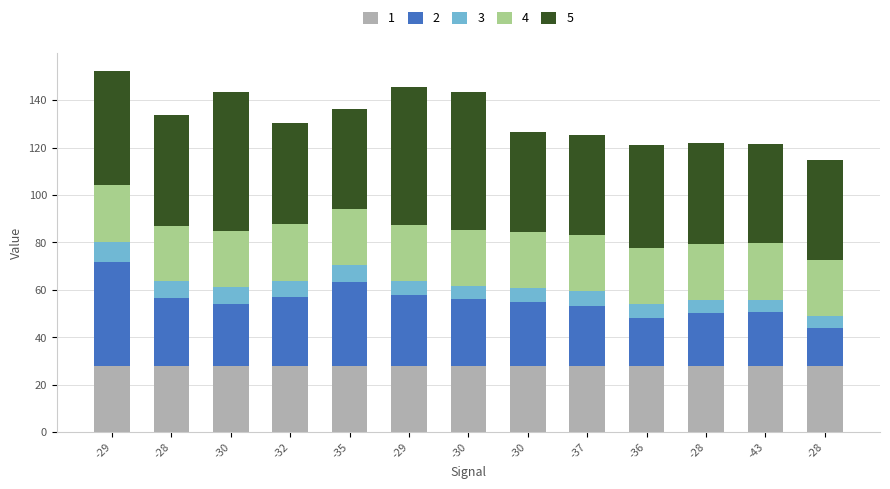

Is it true that 3 equals 8.3 at -29?

True